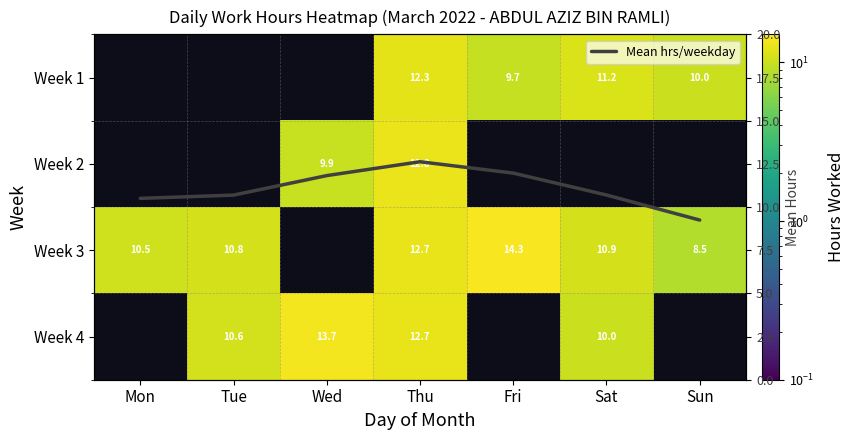

Read the Week 2 value at Thu.

12.8